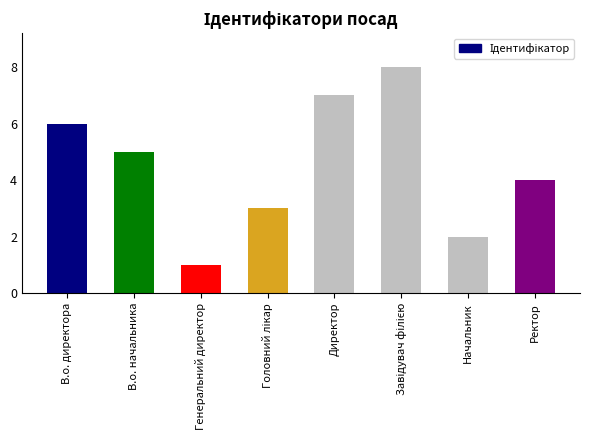

What is the ratio of the value at В.о. начальника to the value at В.о. директора?

0.8